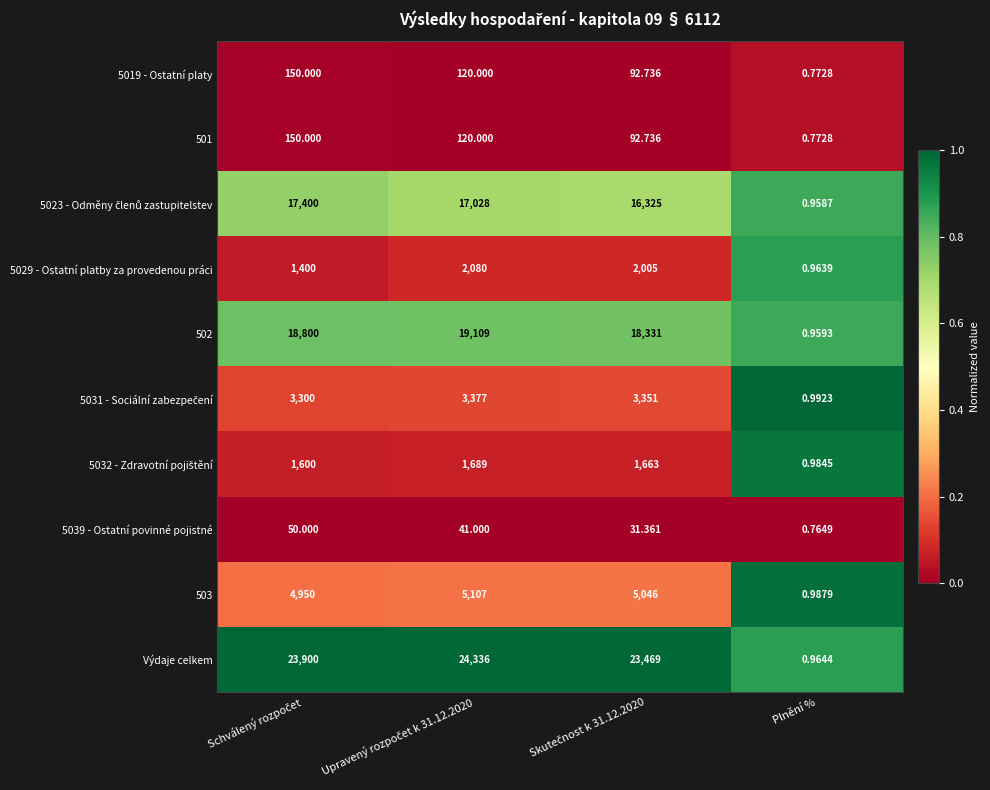

Which series has the widest spread of values?

Výdaje celkem